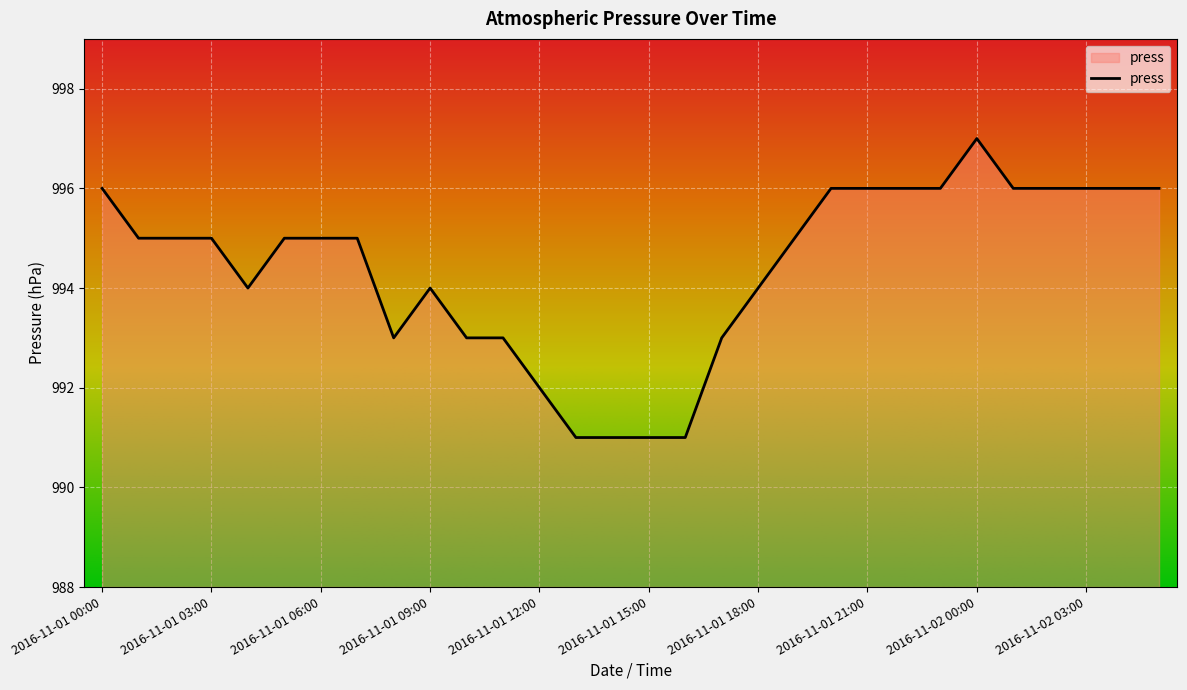

What is the greatest value displayed?

997